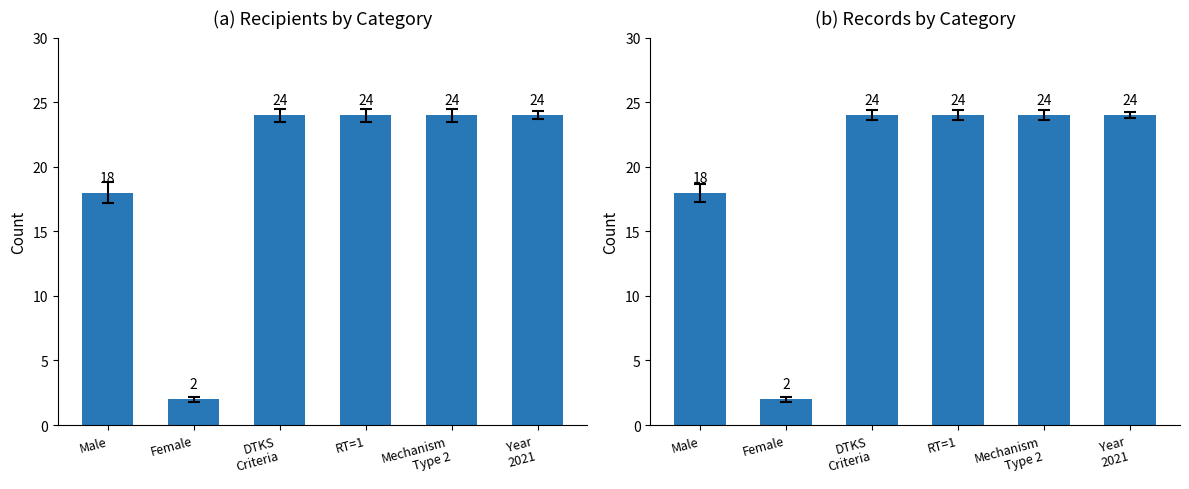

Are the bars horizontal?

No